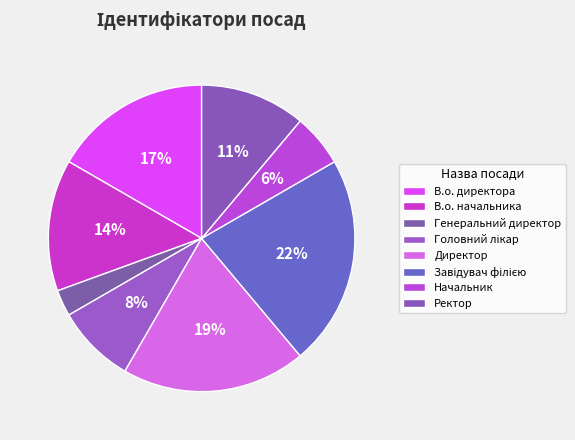

True or false: В.о. директора accounts for 30% of the total.

False